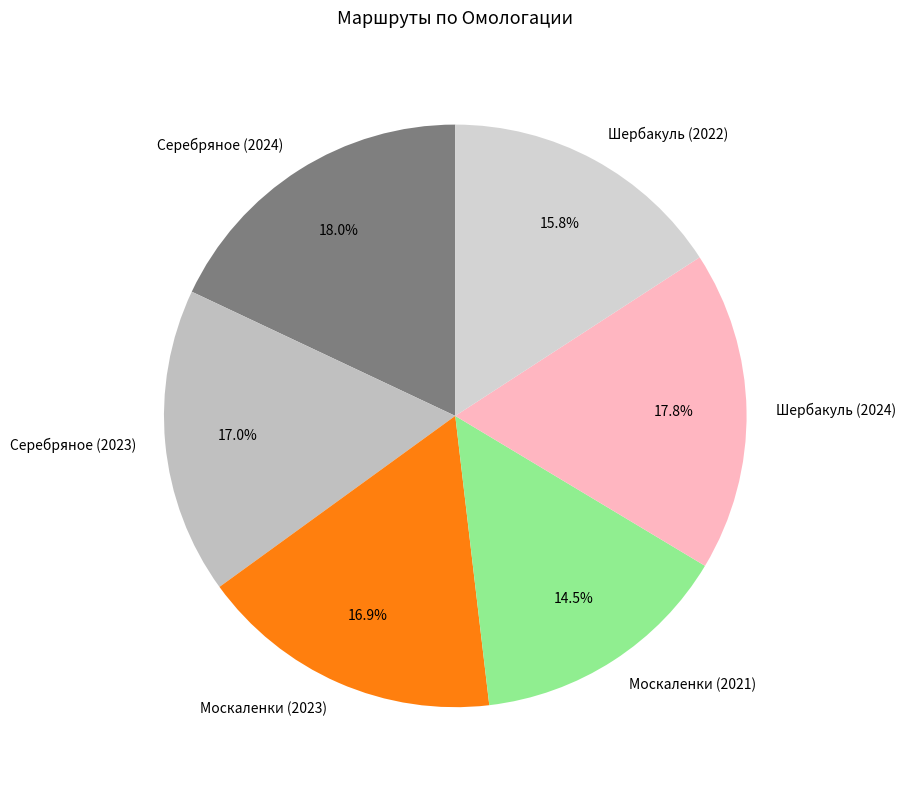

Which category has the smallest portion of the pie?

Москаленки (2021)